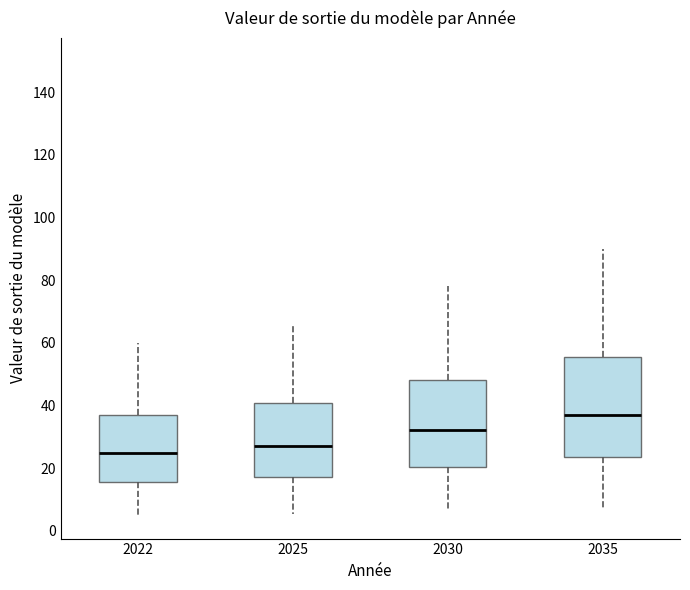

Reading left to right, transcribe this box plot: for each box, give where its median line is, the range the box spans, and where its two whiskers end, as read against the y-axis. The values are not printed on the chart, so give them approximately, as read against the axis.

2022: median 24, box 16 to 38, whiskers 4 to 60
2025: median 28, box 18 to 40, whiskers 6 to 66
2030: median 32, box 20 to 48, whiskers 6 to 78
2035: median 38, box 24 to 56, whiskers 8 to 90